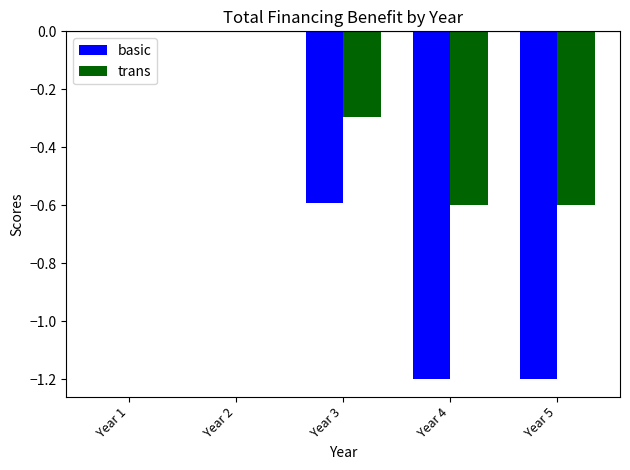

Reading left to right, list all the values displayed in this chart.

basic: 0.0	0.0	-0.6	-1.2	-1.2
trans: 0.0	0.0	-0.3	-0.6	-0.6